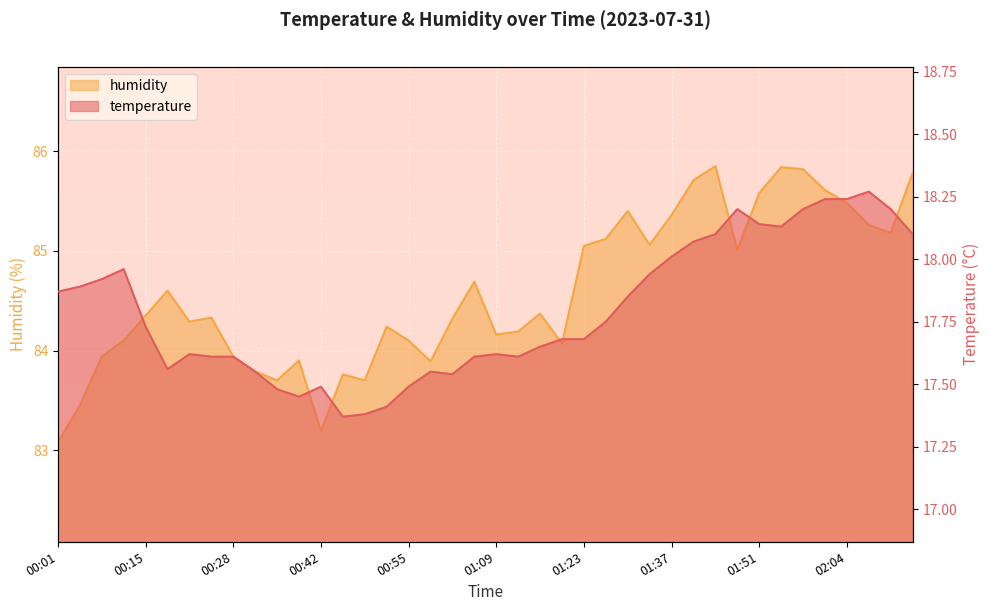

Between 00:15 and 00:59, which series saw the biggest shift?

humidity